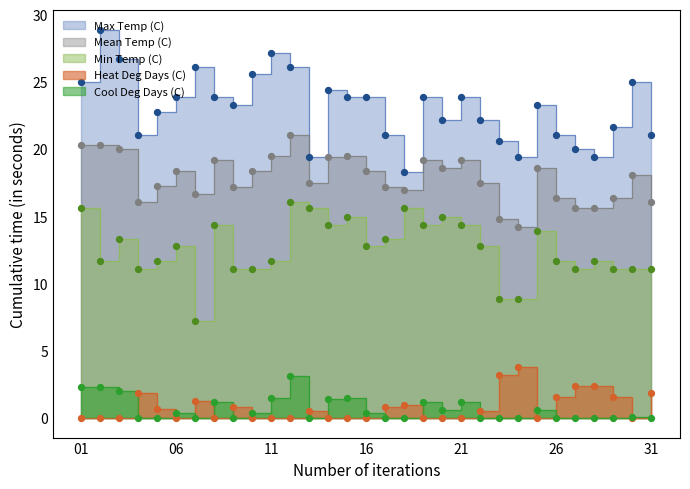

Which series contains the highest Y value?

Max Temp (C)